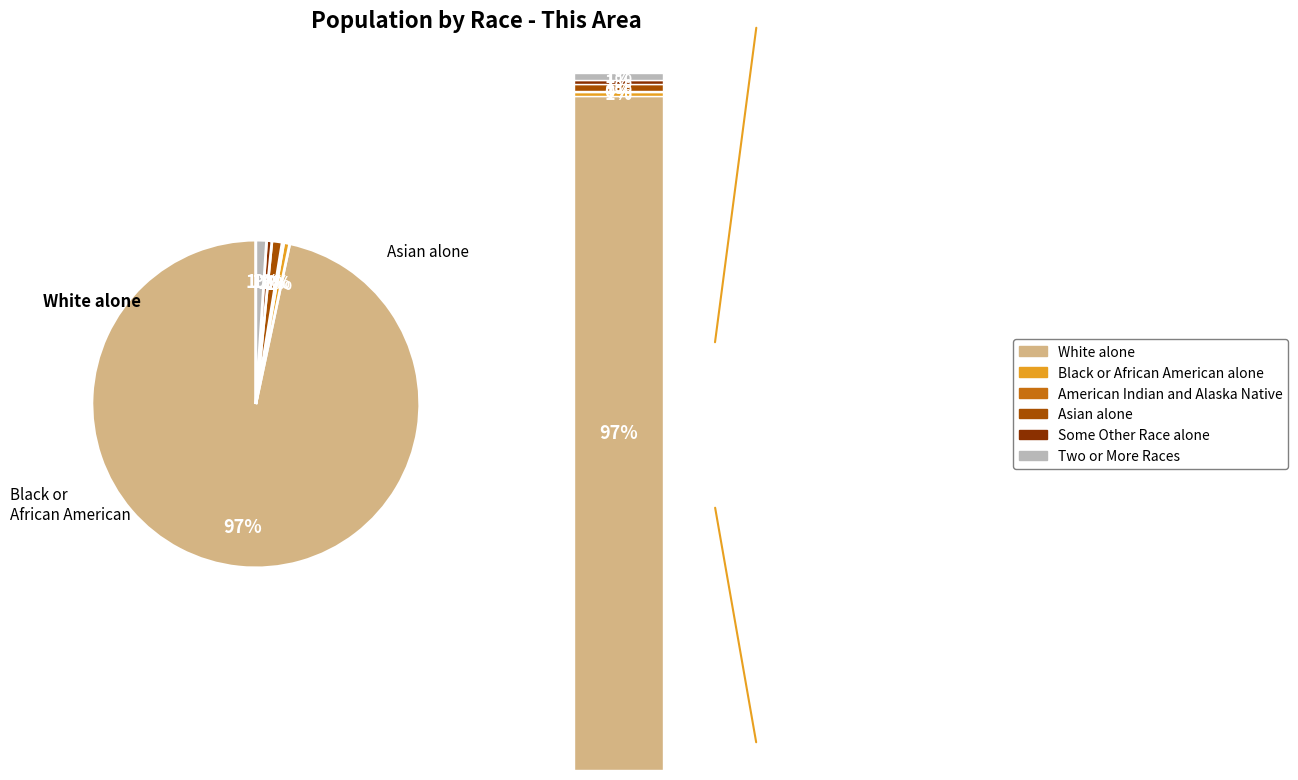

What is the ratio of the value at American Indian and Alaska Native to the value at Asian alone?

0.2